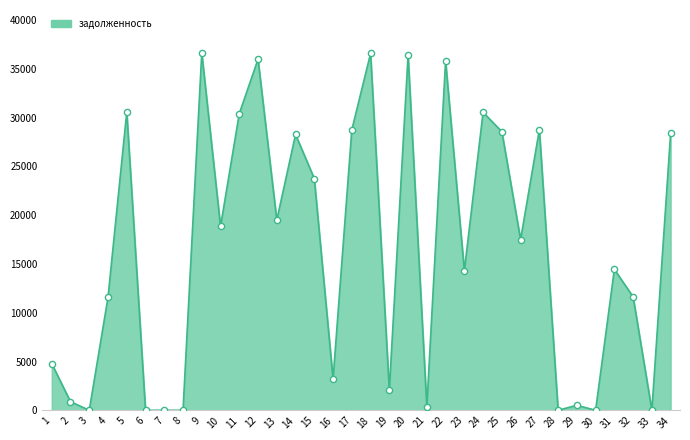

What is the change in value from 23 to 33?

-14311.8